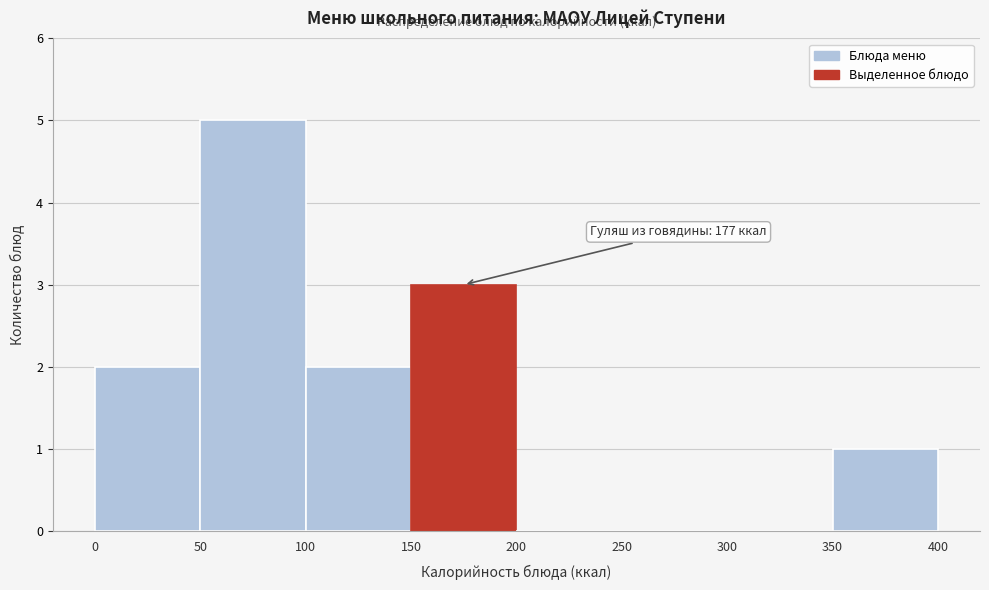

Over which range of the x-axis is the bar tallest?

50 to 100